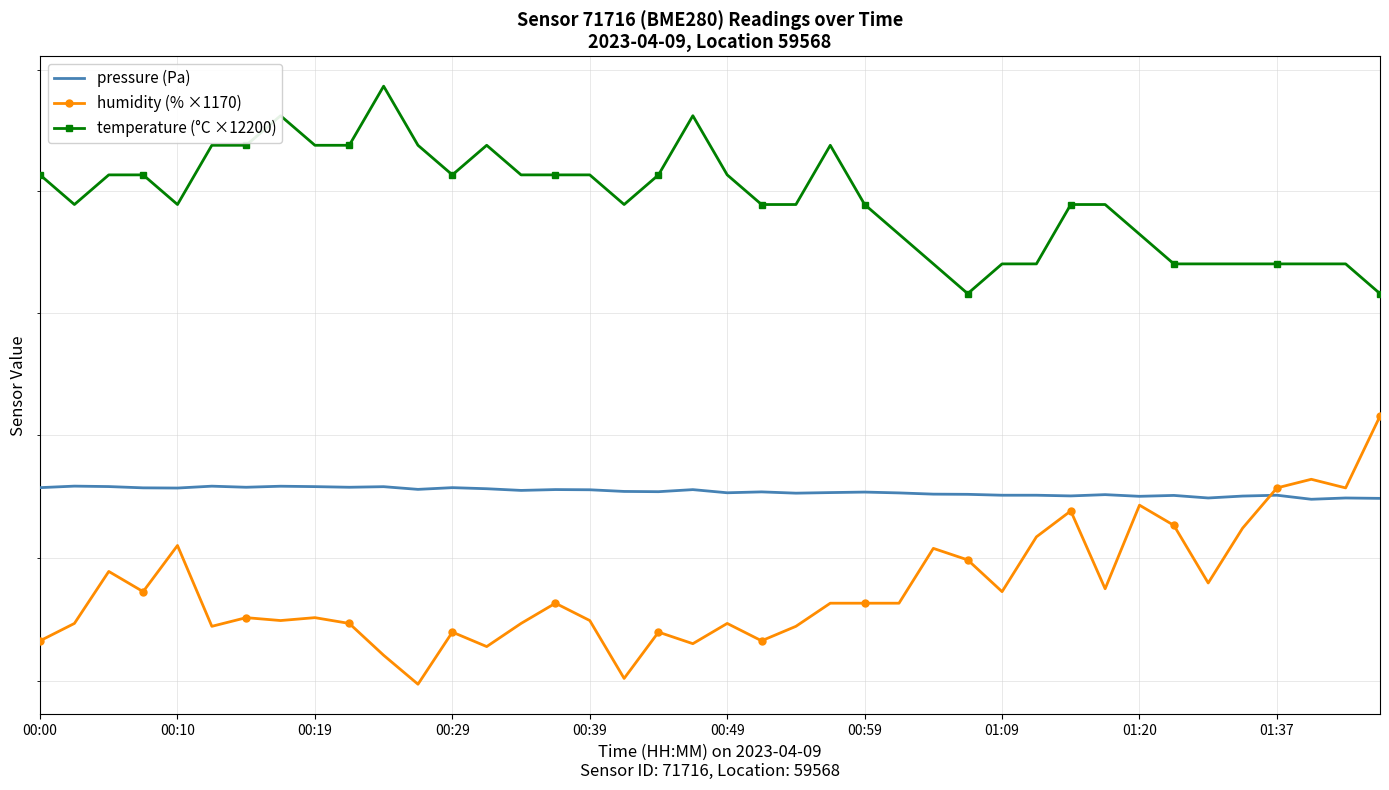

After their last crossing, which series has the higher values: pressure (Pa) or humidity (% ×1170)?

humidity (% ×1170)